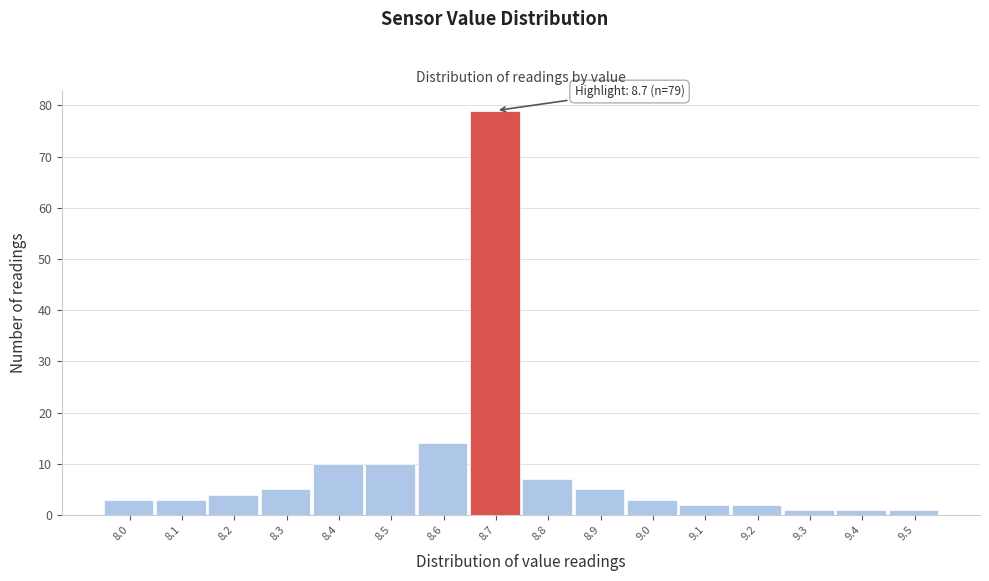

Which range on the x-axis has the tallest bar?

8.65 to 8.75